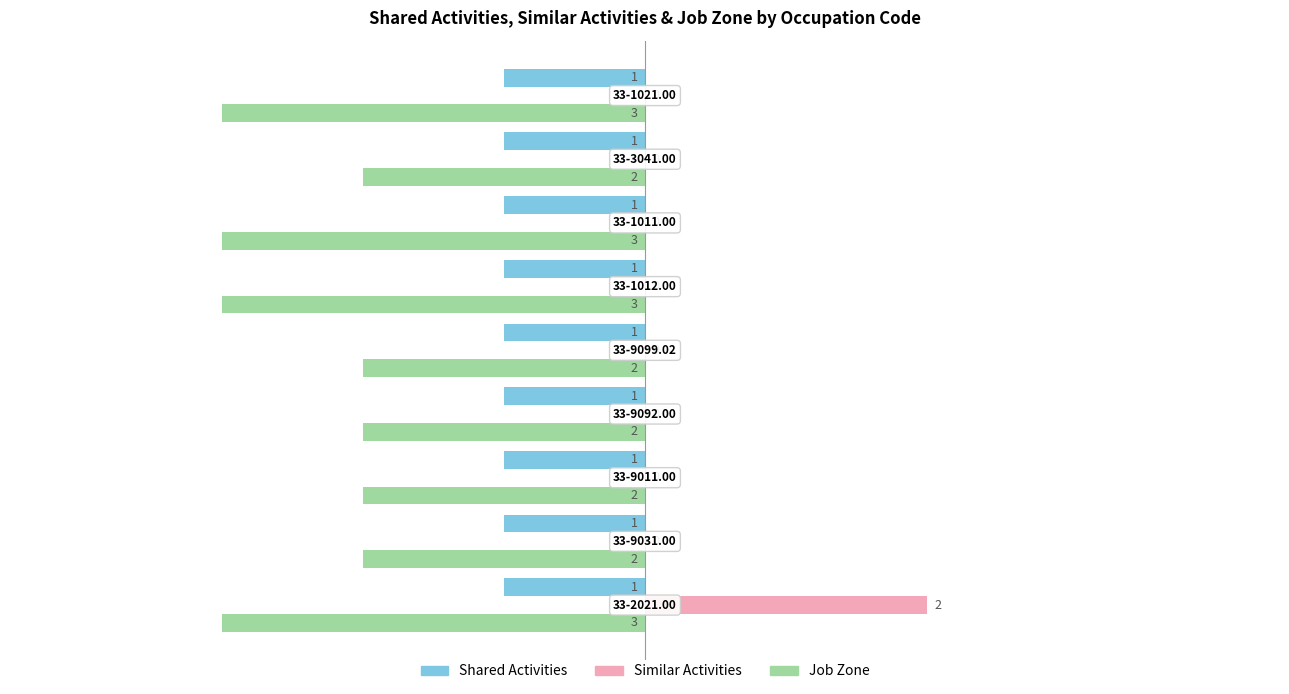

How many Similar Activities values are between 0 and 1?

8